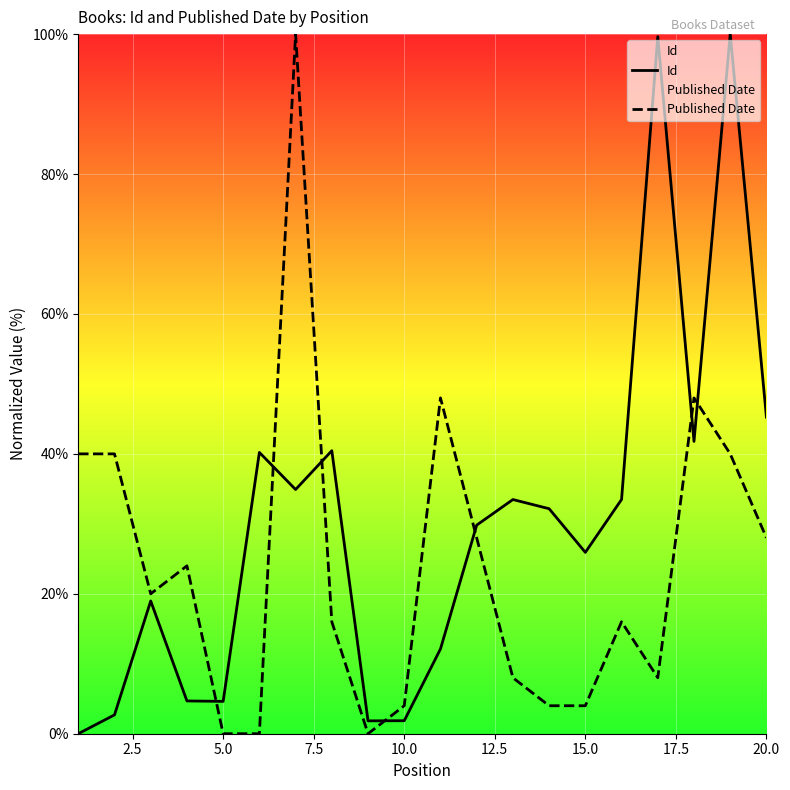

What is the difference between the second highest and second lowest values in the Id series?

97.8